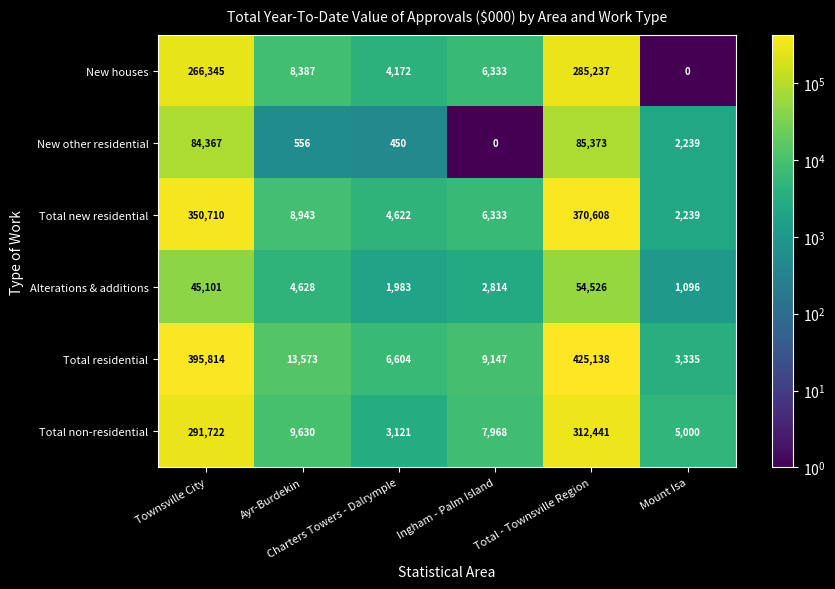

What is the smallest value displayed?

0